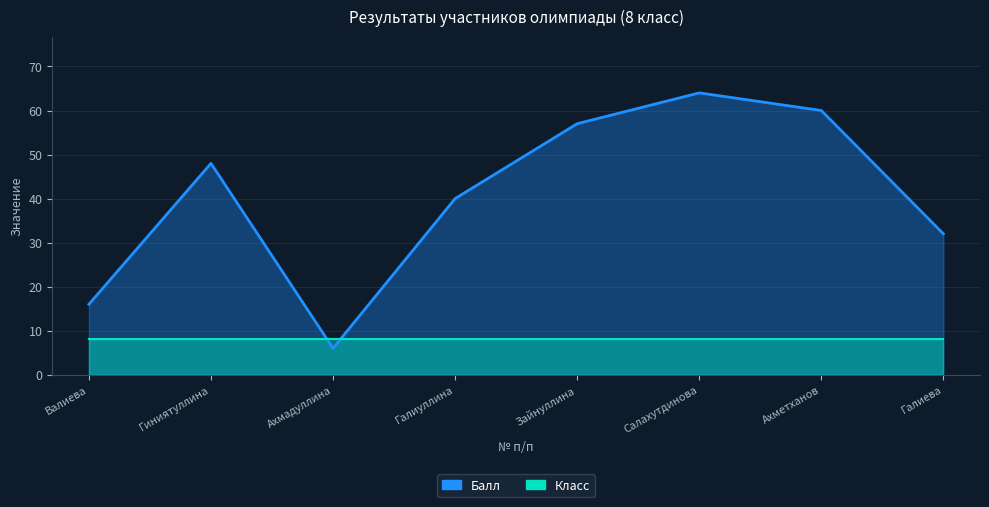

Which has a higher value, Валиева or Галиуллина?

Галиуллина